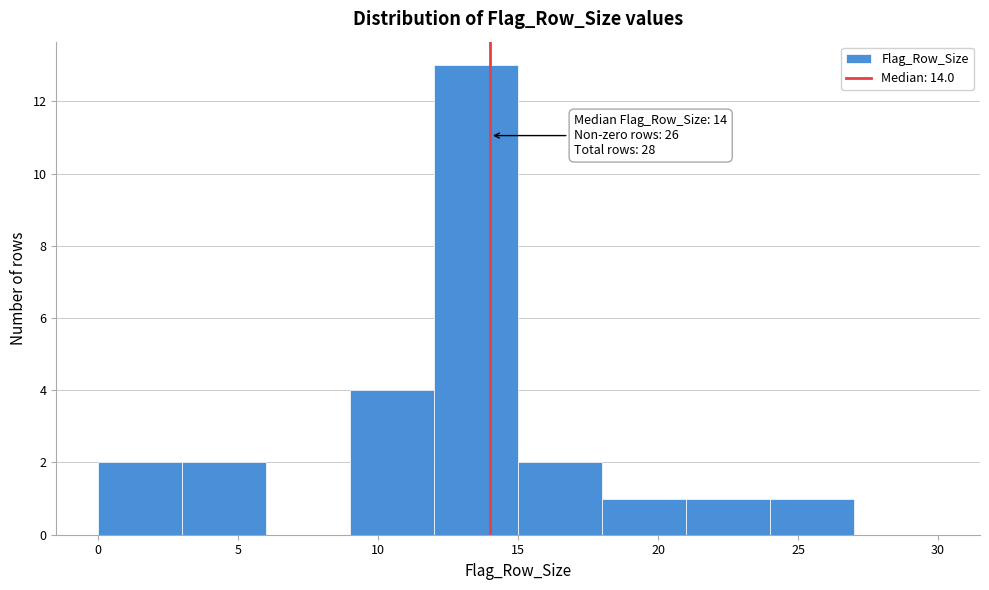

Which range on the x-axis has the tallest bar?

12 to 15